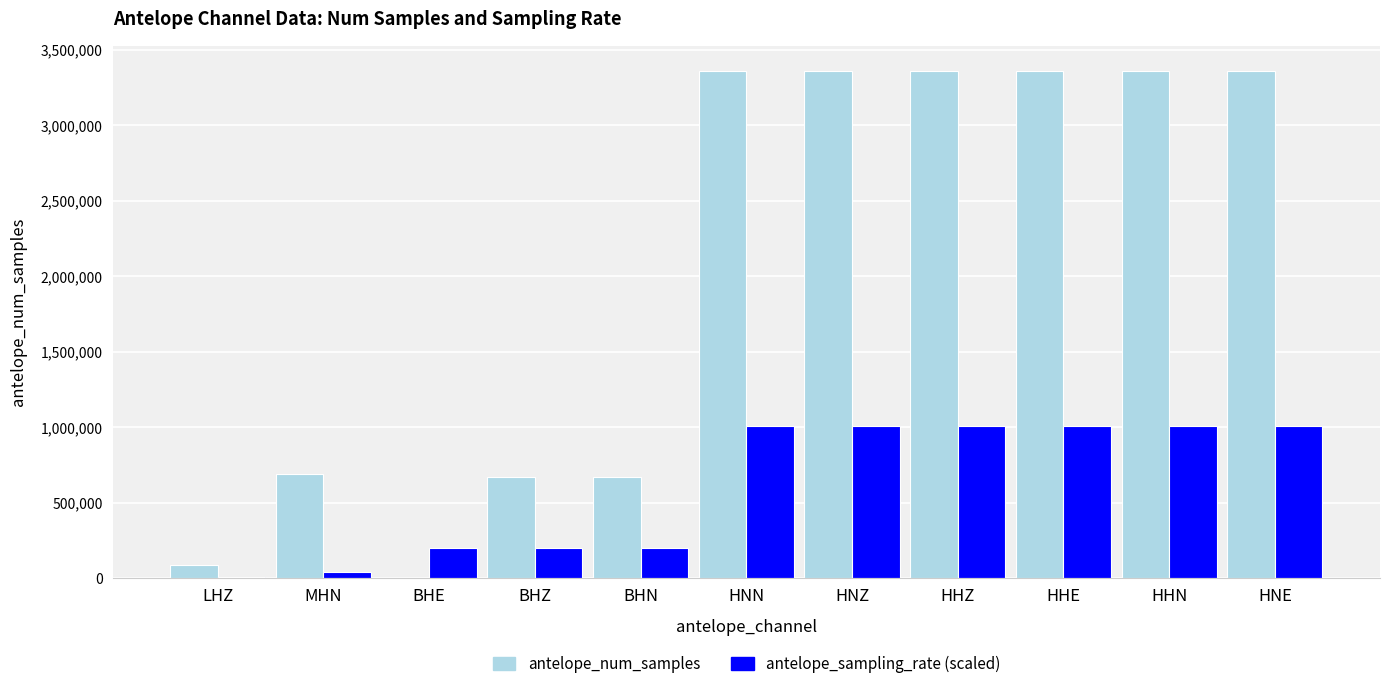

True or false: antelope_num_samples has a value of 1116551.1 at MHN.

False